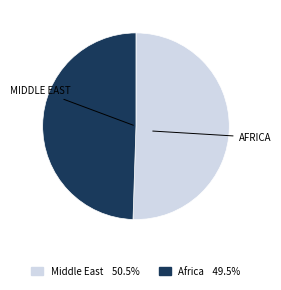

What is the ratio of the value at Middle East to the value at Africa?

1.0